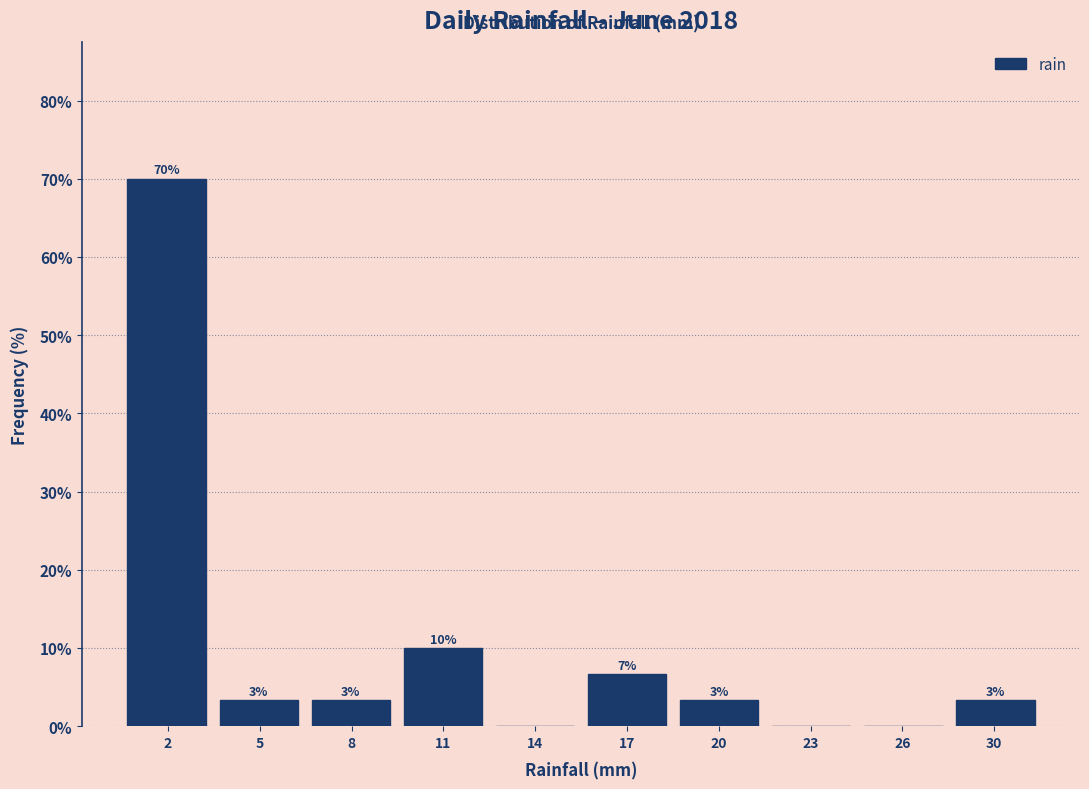

Are the bars horizontal?

No